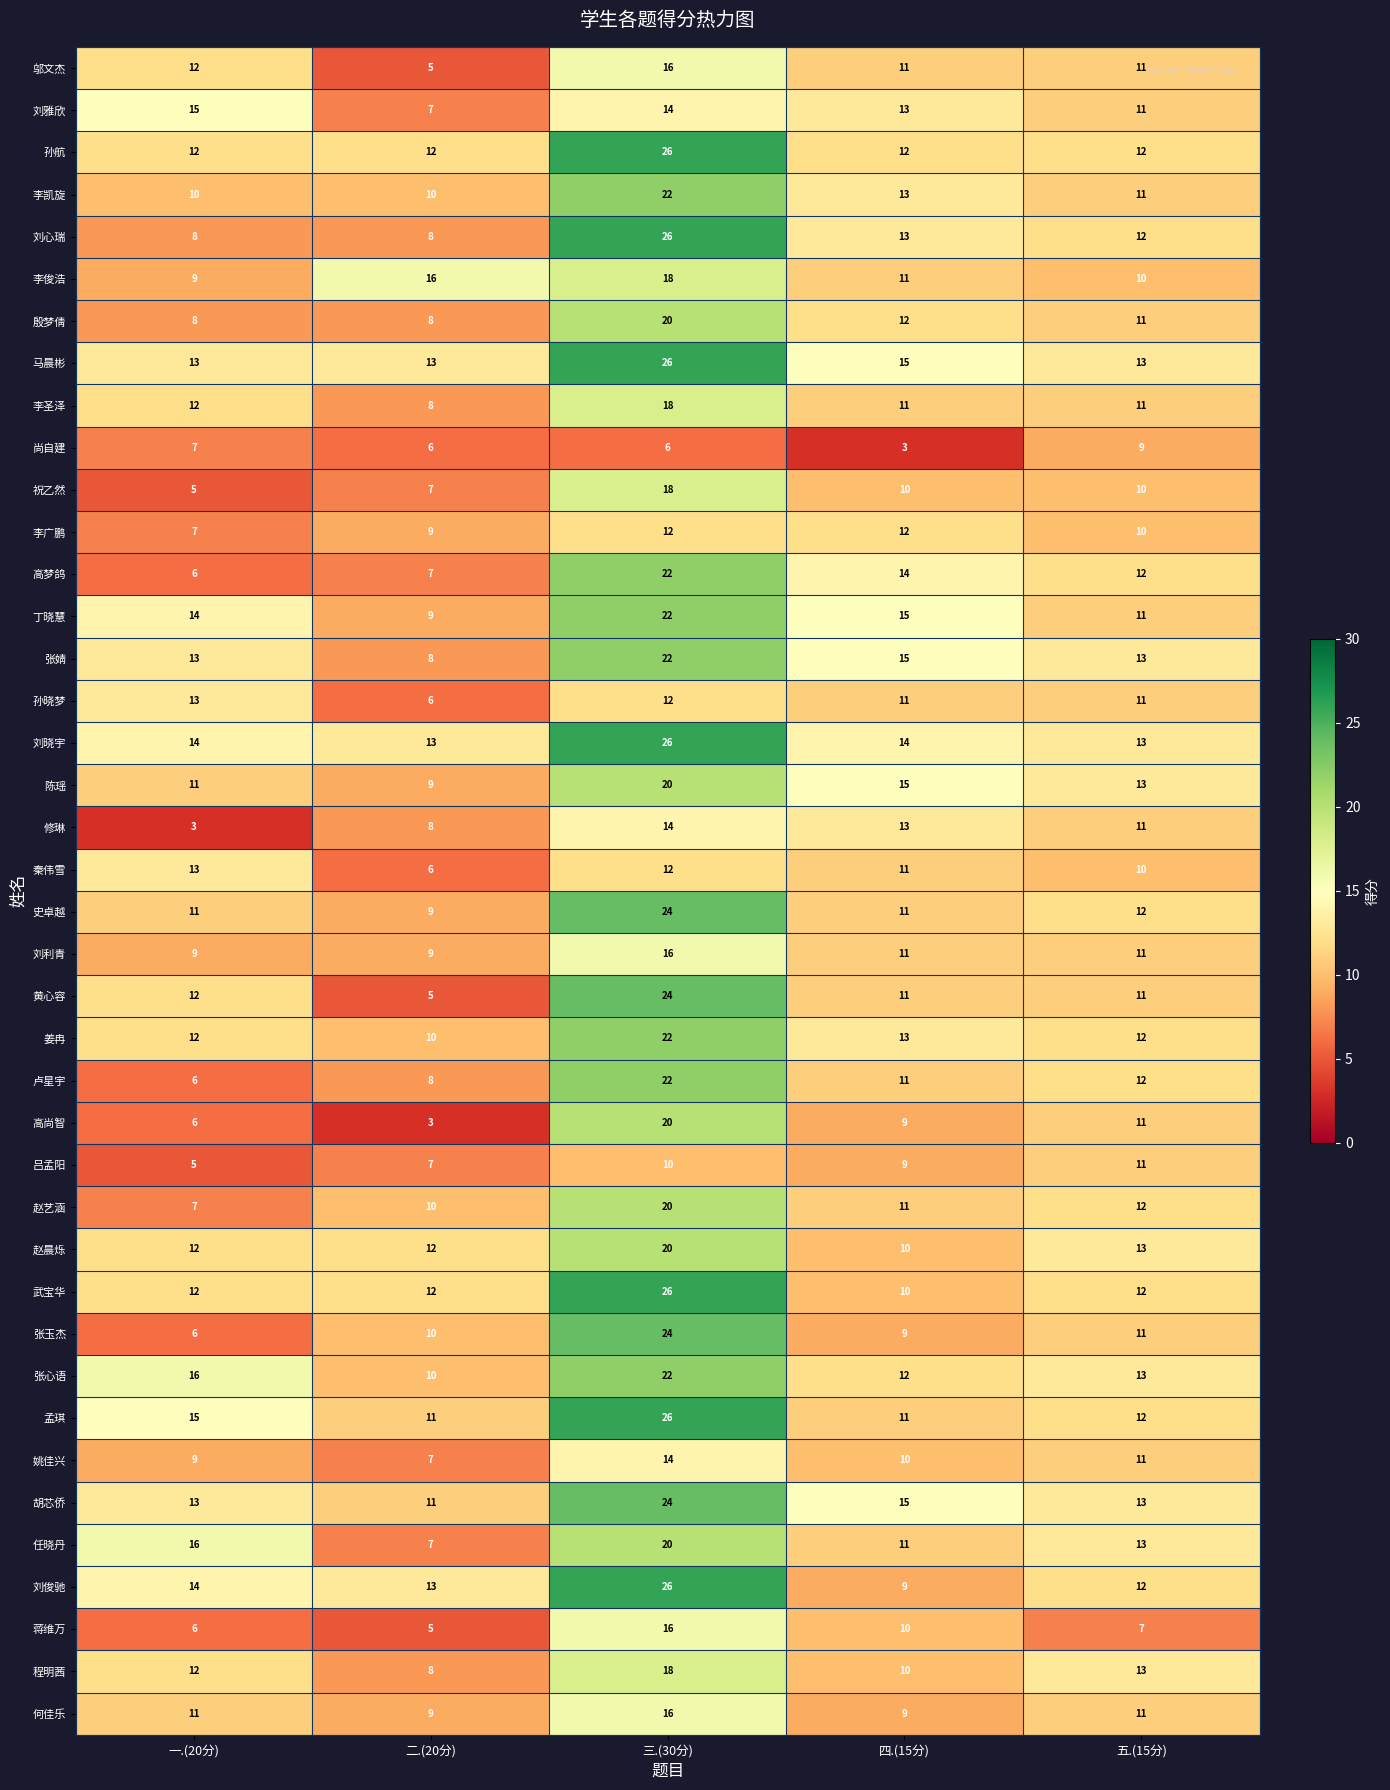

The 丁晓慧 series shows 22 at 三.(30分). True or false?

True